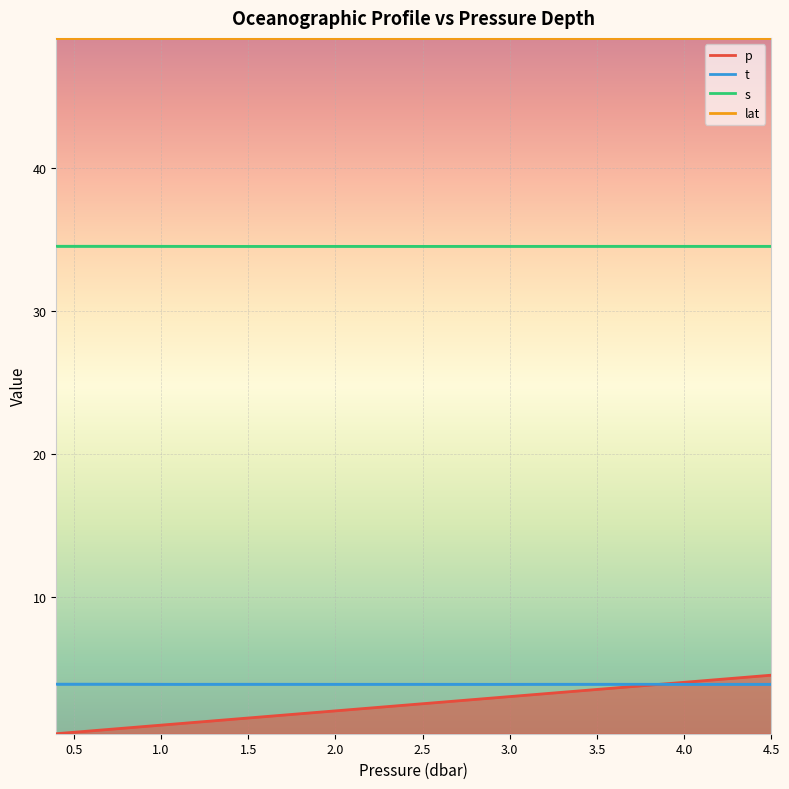

Read the t value at 2.5.

3.9